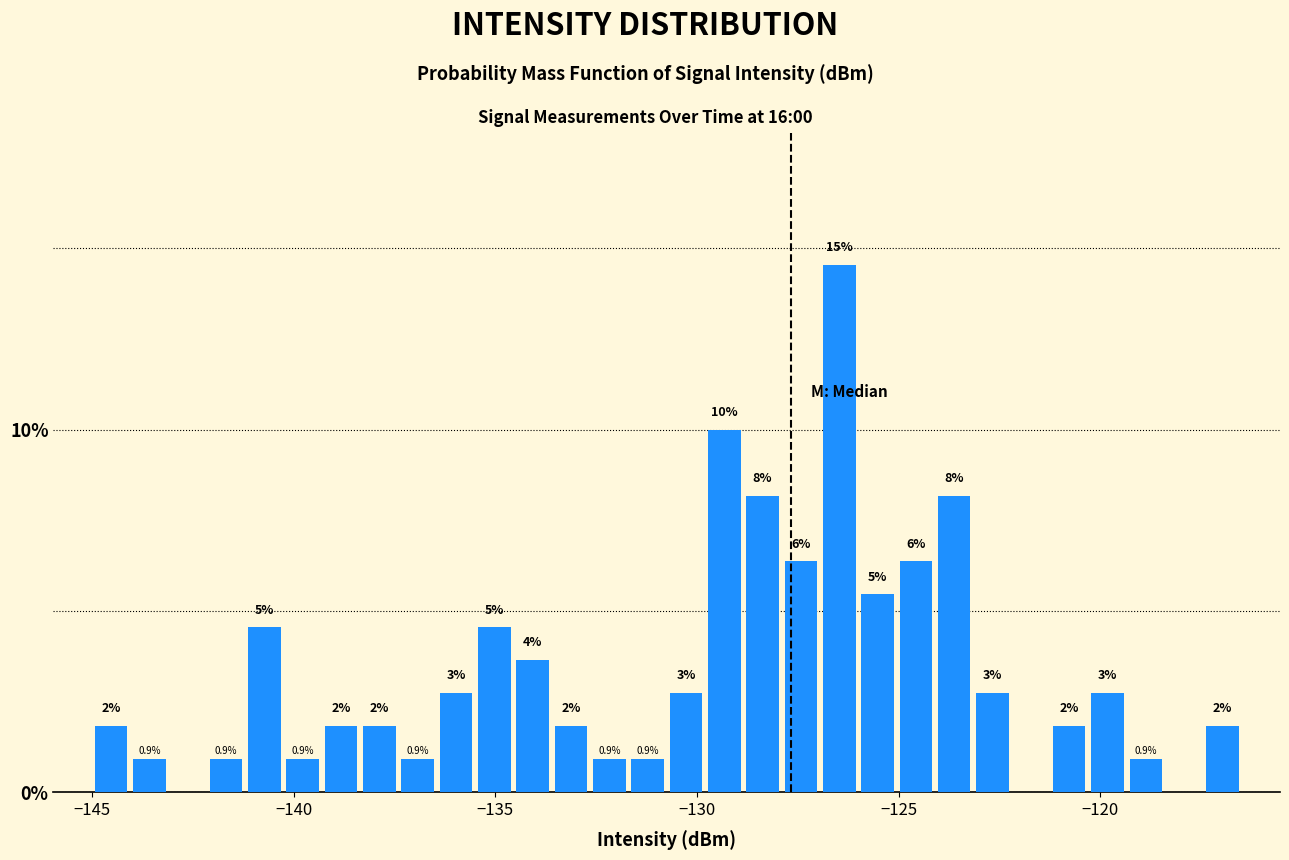

Read against the x-axis, roughly where is the centre of the tallest bar?

-126.5